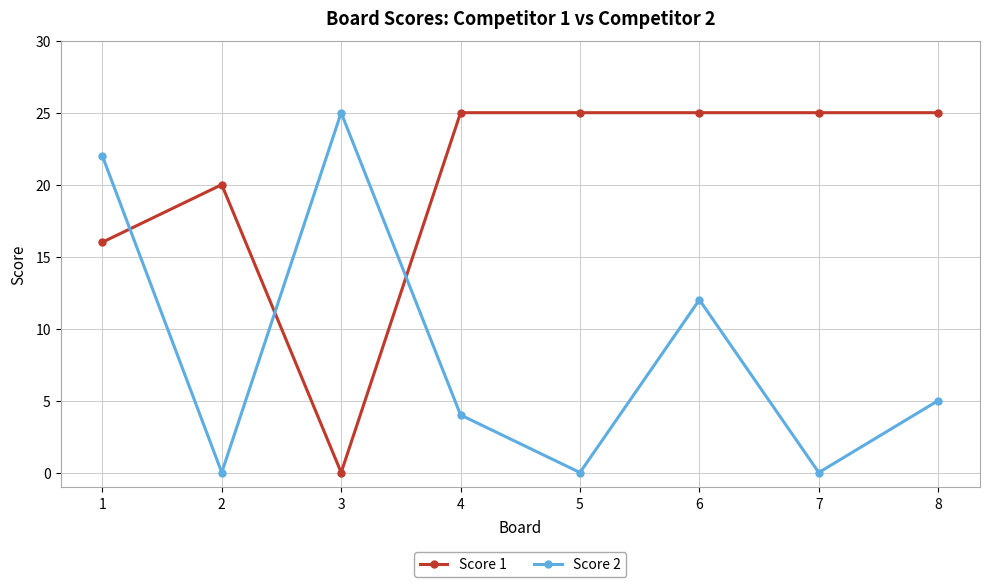

How many lines are shown in the chart?

2